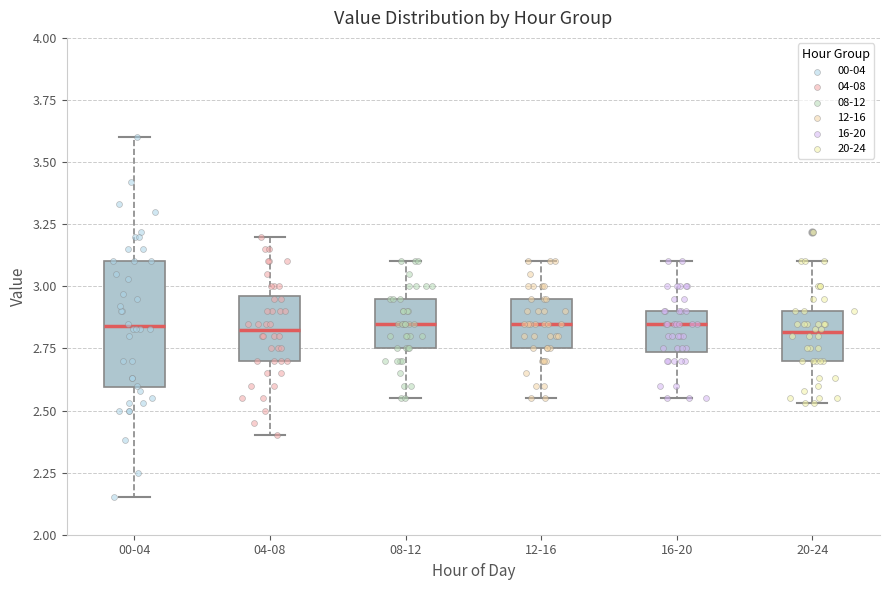

Reading left to right, read every box against the y-axis: the position of its median line, the range the box covers, and the ends of its whiskers. The values are not printed on the chart, so give them approximately, as read against the axis.

00-04: median 2.85, box 2.60 to 3.10, whiskers 2.15 to 3.60
04-08: median 2.85, box 2.70 to 2.95, whiskers 2.40 to 3.20
08-12: median 2.85, box 2.75 to 2.95, whiskers 2.55 to 3.10
12-16: median 2.85, box 2.75 to 2.95, whiskers 2.55 to 3.10
16-20: median 2.85, box 2.75 to 2.90, whiskers 2.55 to 3.10
20-24: median 2.80, box 2.70 to 2.90, whiskers 2.55 to 3.10